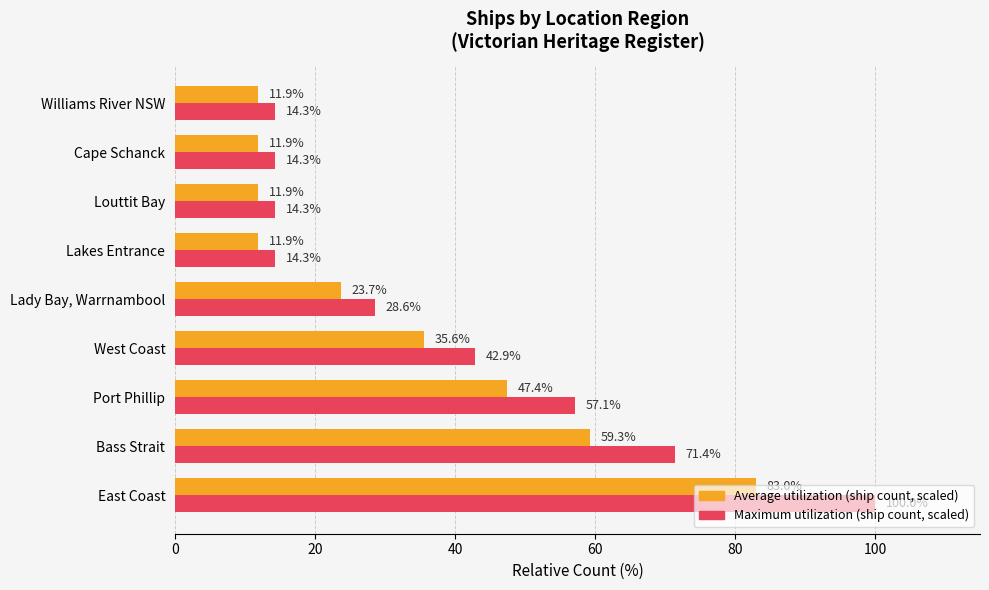

What is the spread (max minus min) of values at Louttit Bay?

2.4